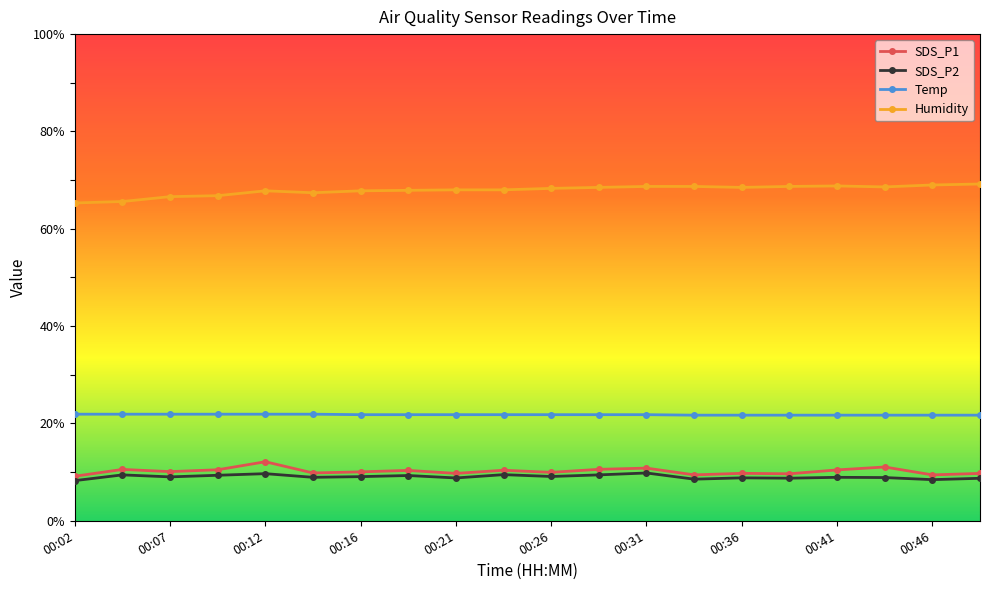

True or false: Humidity has more than 1 interior local peaks.

True